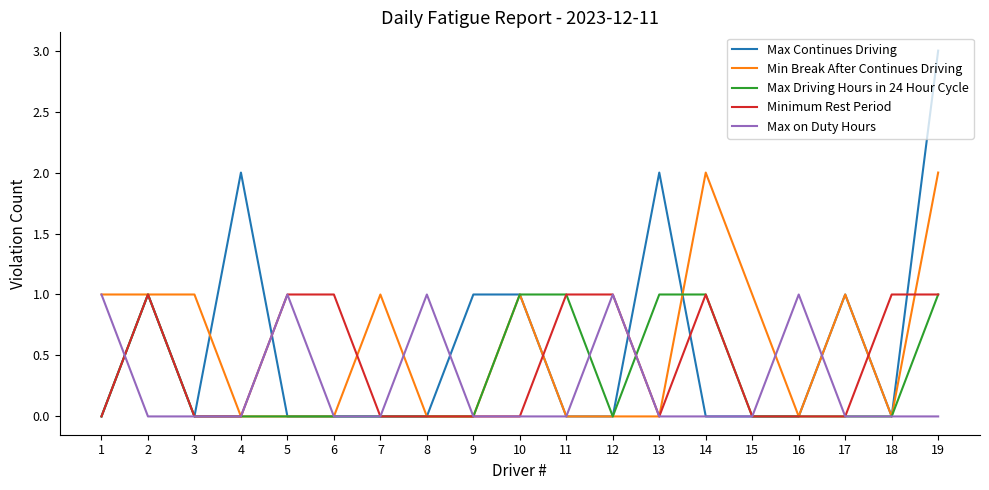

The Minimum Rest Period series shows 1 at 9. True or false?

False